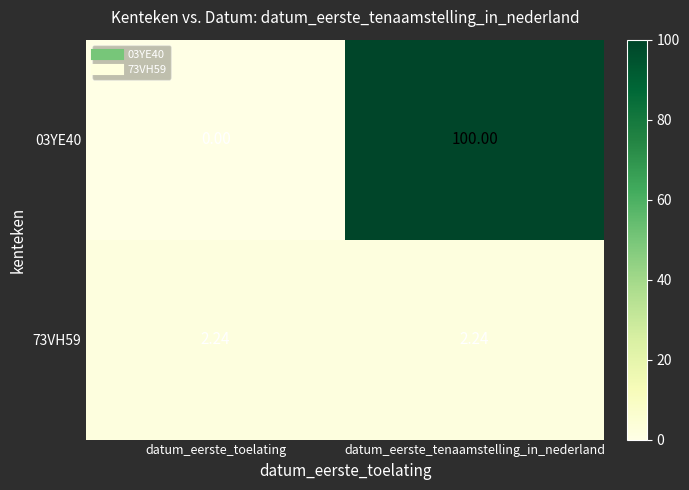

At which category does the chart reach its peak across all series?

datum_eerste_tenaamstelling_in_nederland